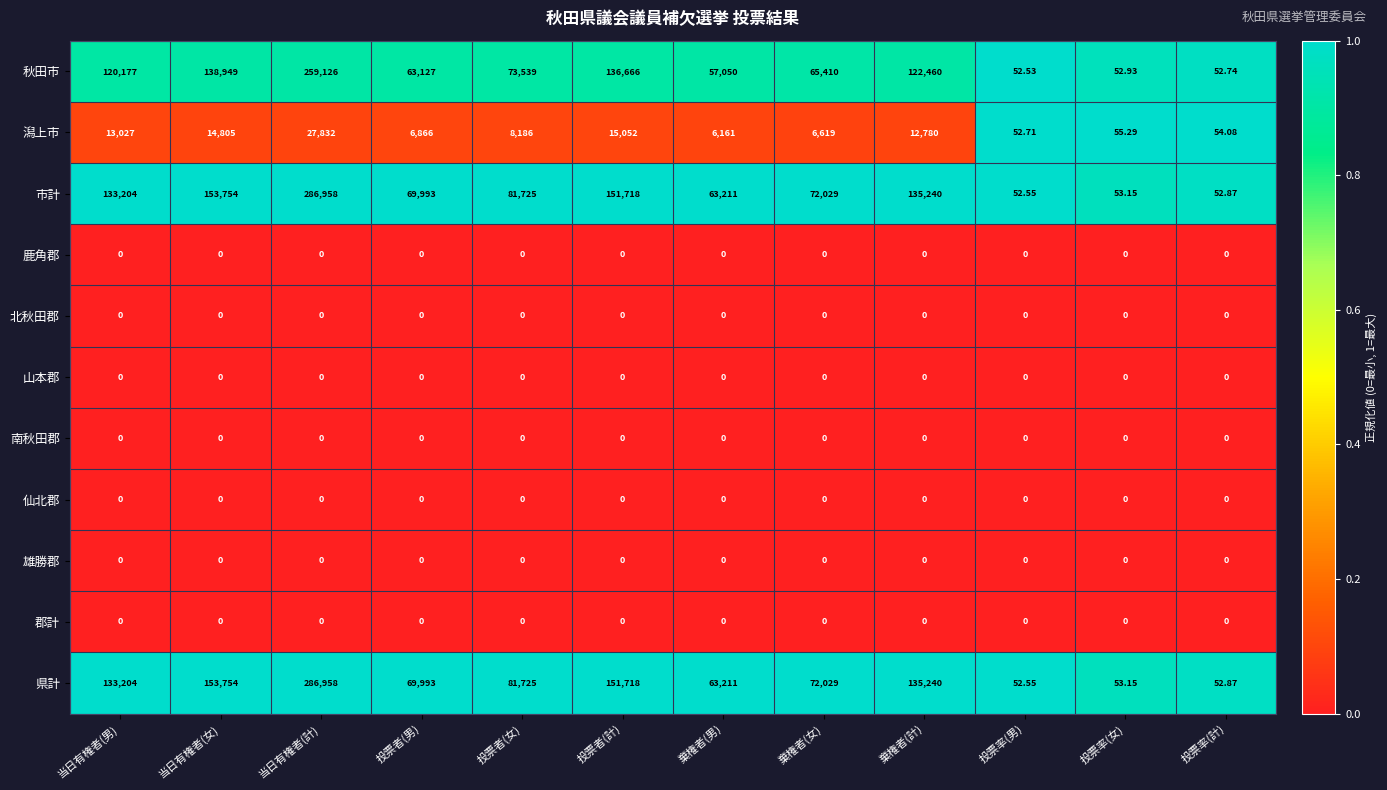

Which label corresponds to the largest value in the chart?

当日有権者(計)